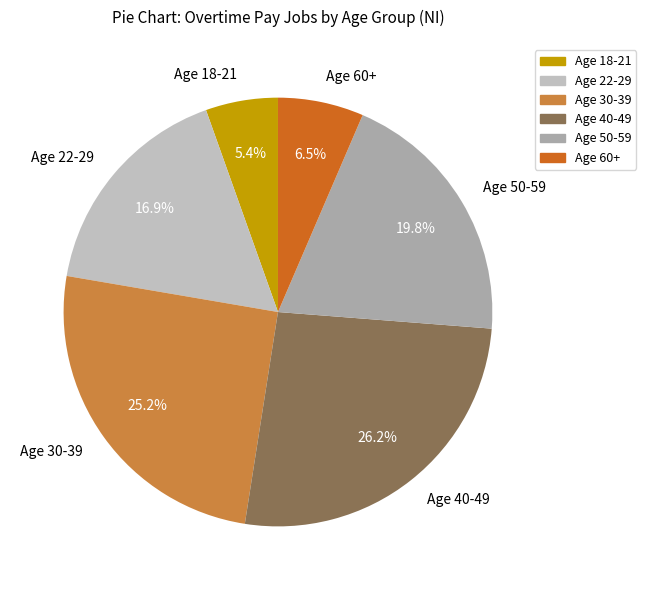

Rank the categories by value from lowest to highest.

Age 18-21, Age 60+, Age 22-29, Age 50-59, Age 30-39, Age 40-49